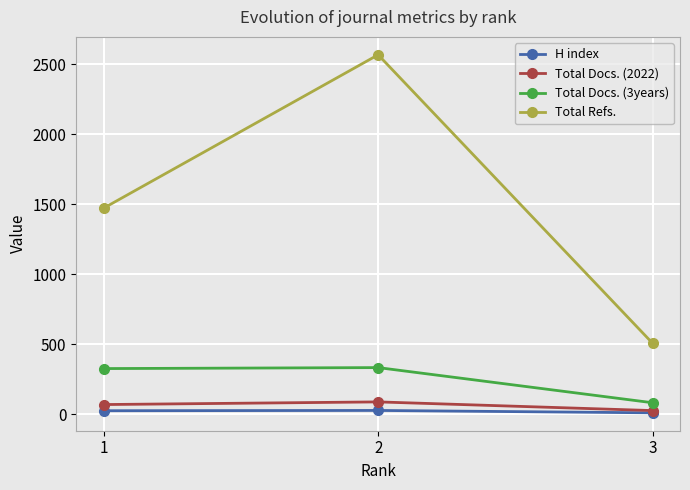

What is the maximum value shown in the chart?

2568